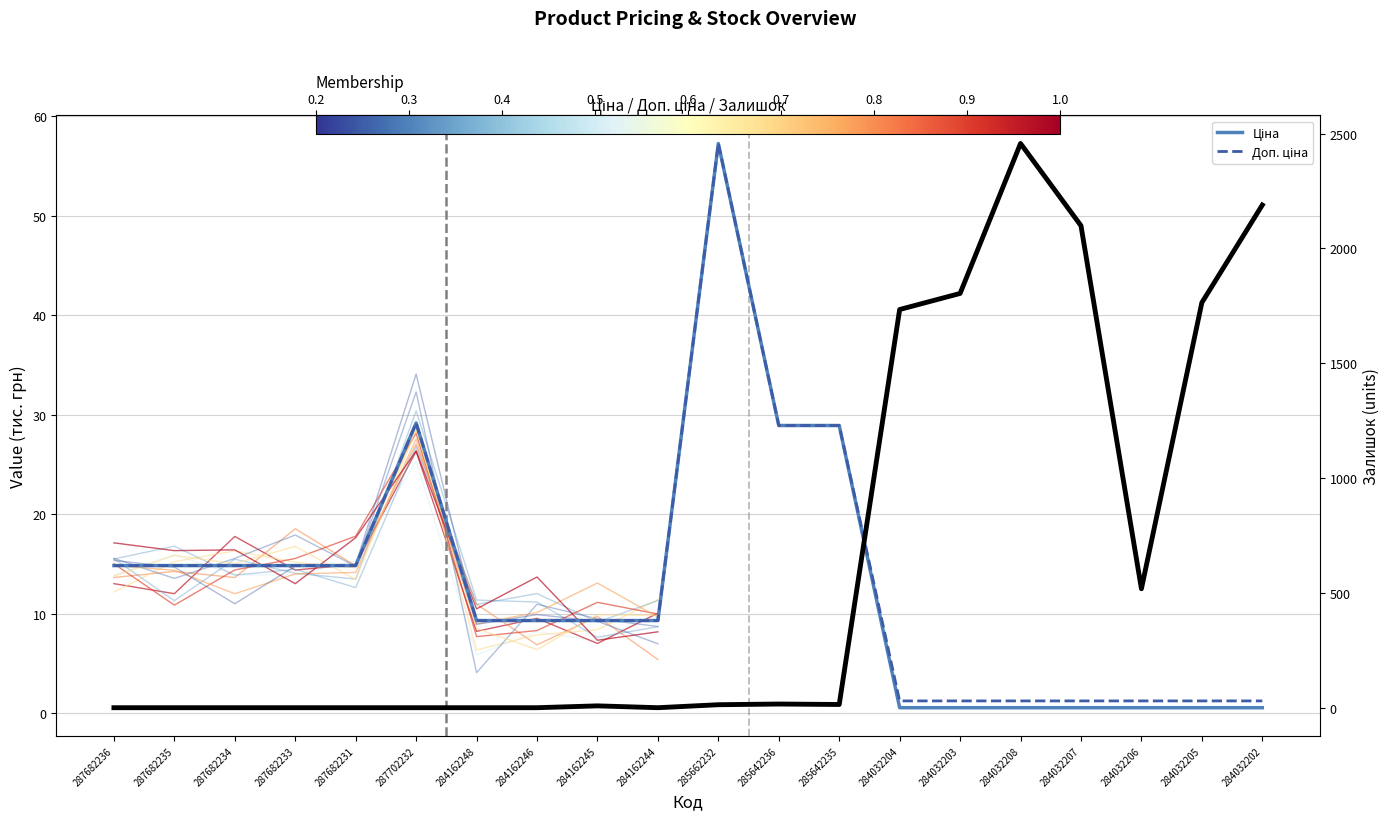

What is the sum of all Ціна values?

259.2